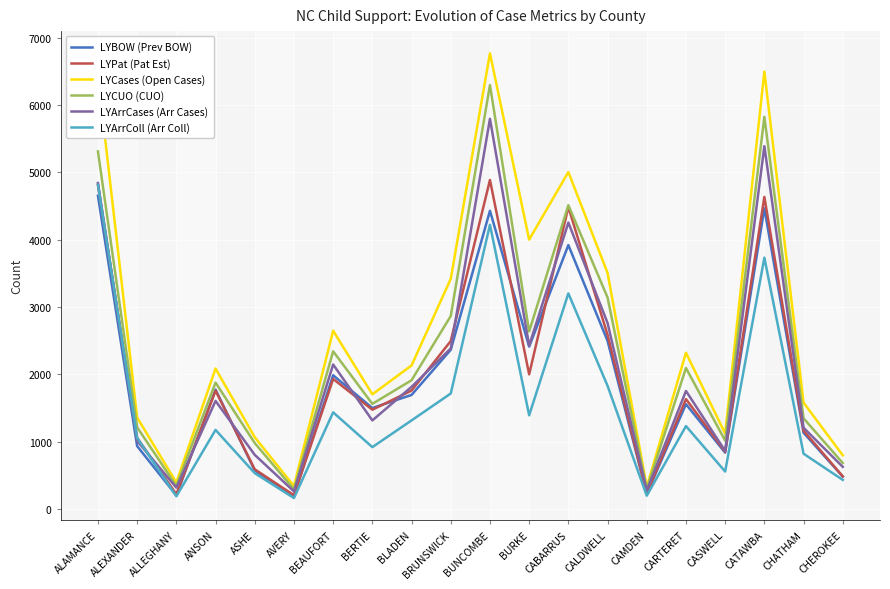

Does the chart display data point markers on the line(s)?

No